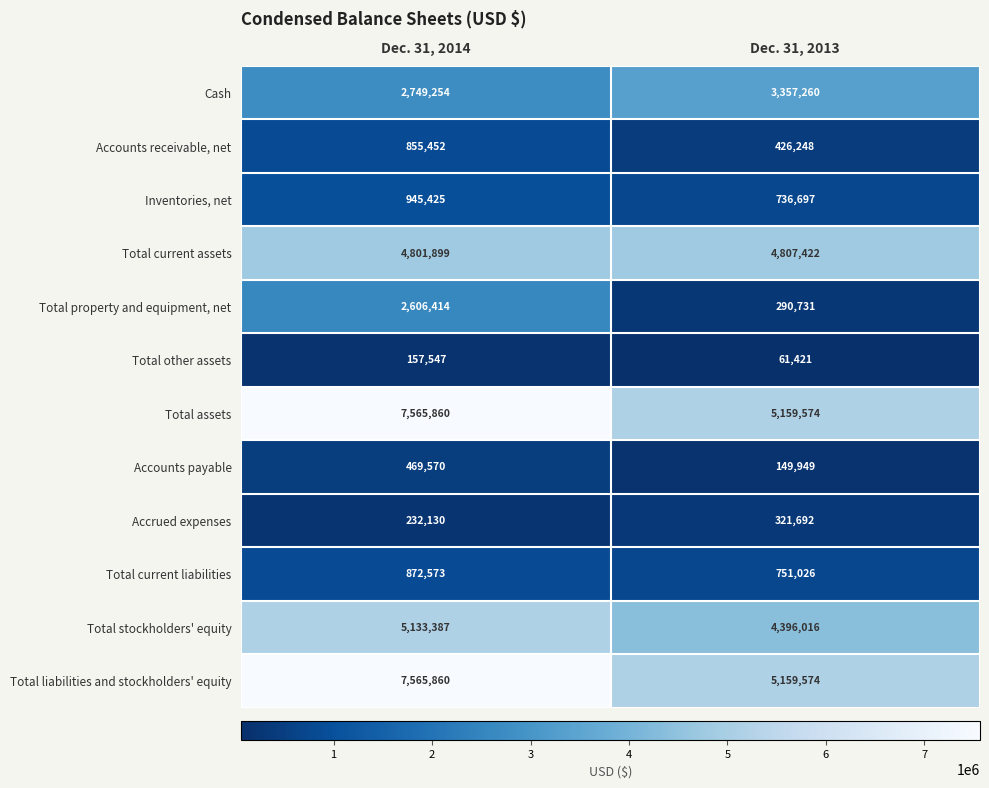

What is the spread (max minus min) of values at Dec. 31, 2014?

7408313